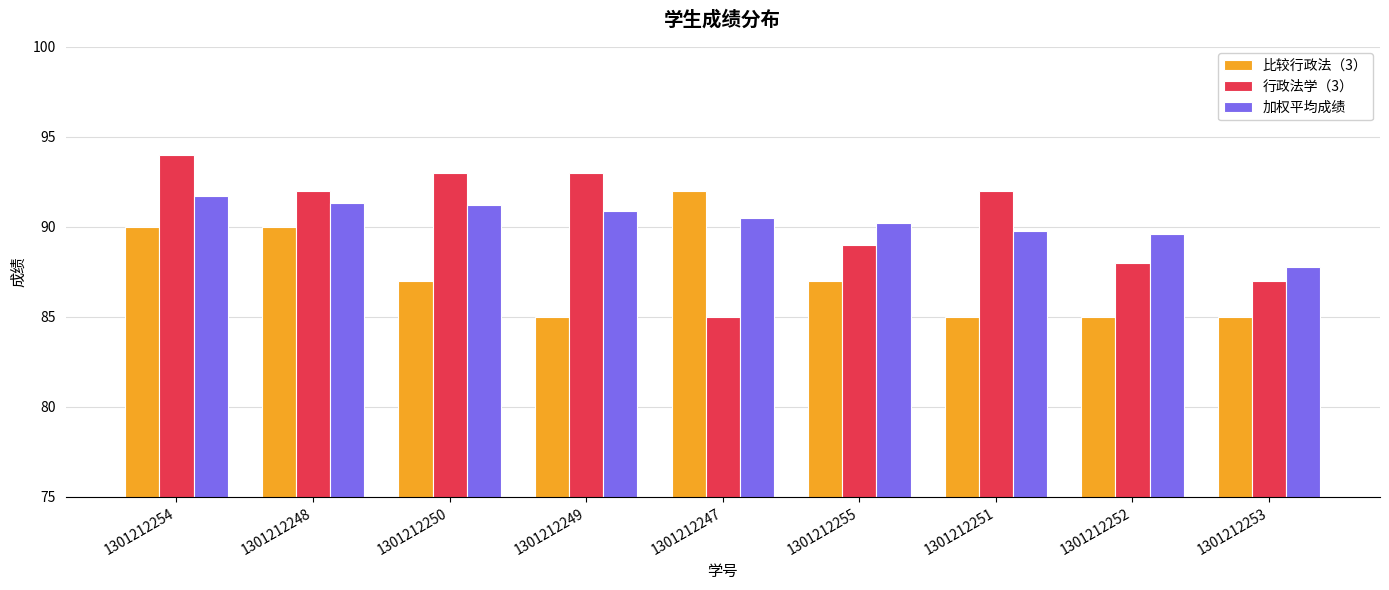

What value does the 行政法学（3） series have at 1301212247?

85.0